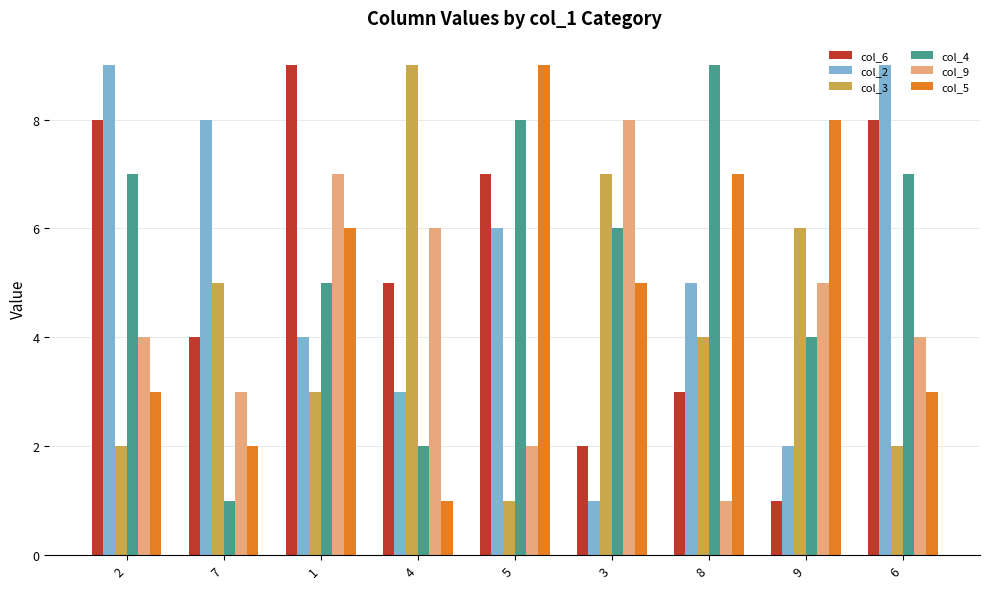

Where does the col_4 series first go above 6?

2